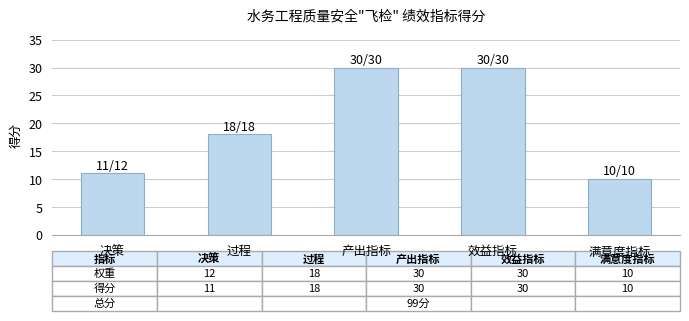

What position from the left is 效益指标?

4